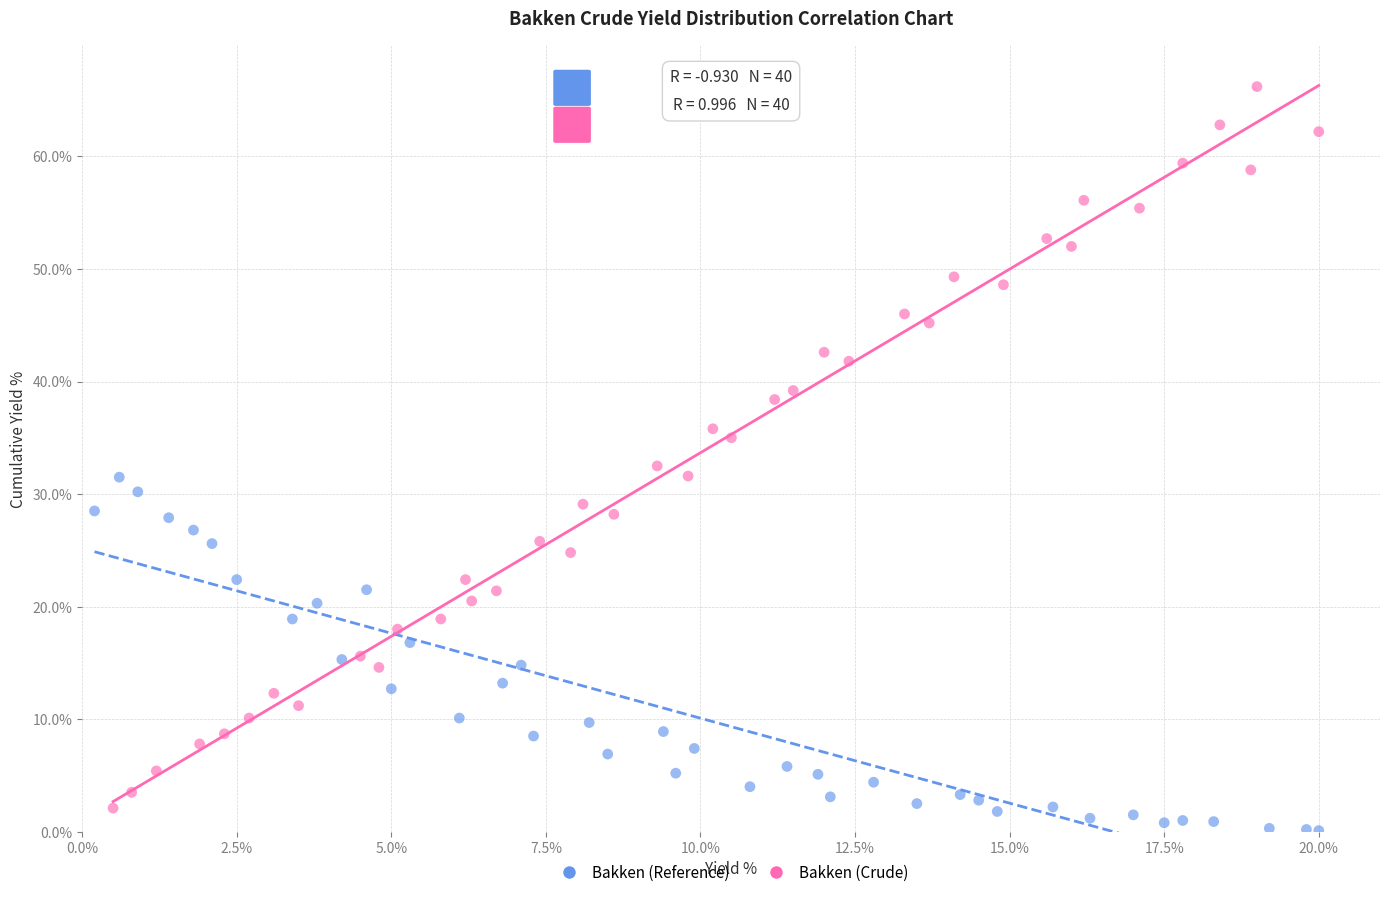

Which series contains the lowest Y value?

Bakken (Reference)